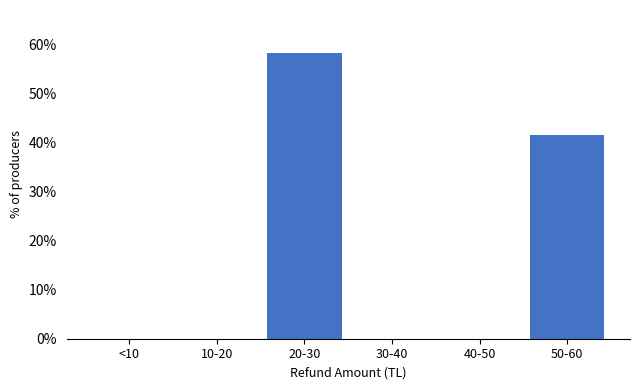

Reading left to right, transcribe all the data shown in this chart.

<10=0.0	10-20=0.0	20-30=58.3	30-40=0.0	40-50=0.0	50-60=41.7